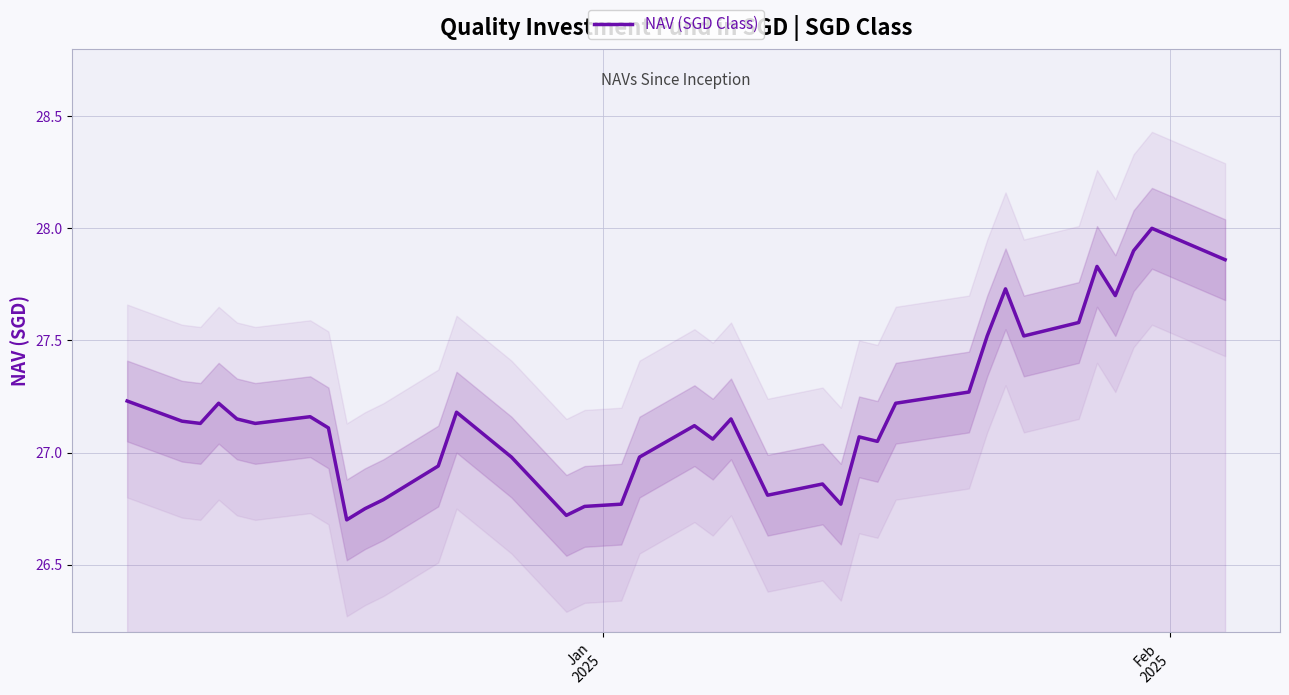

At which label does the data first exceed 27?

Jan
2025